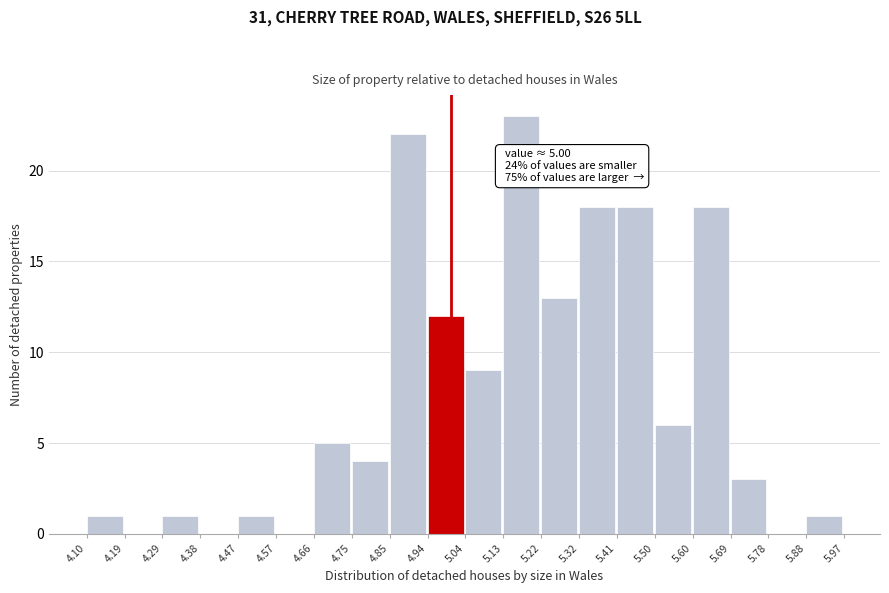

Over which range of the x-axis is the bar tallest?

5.13 to 5.22